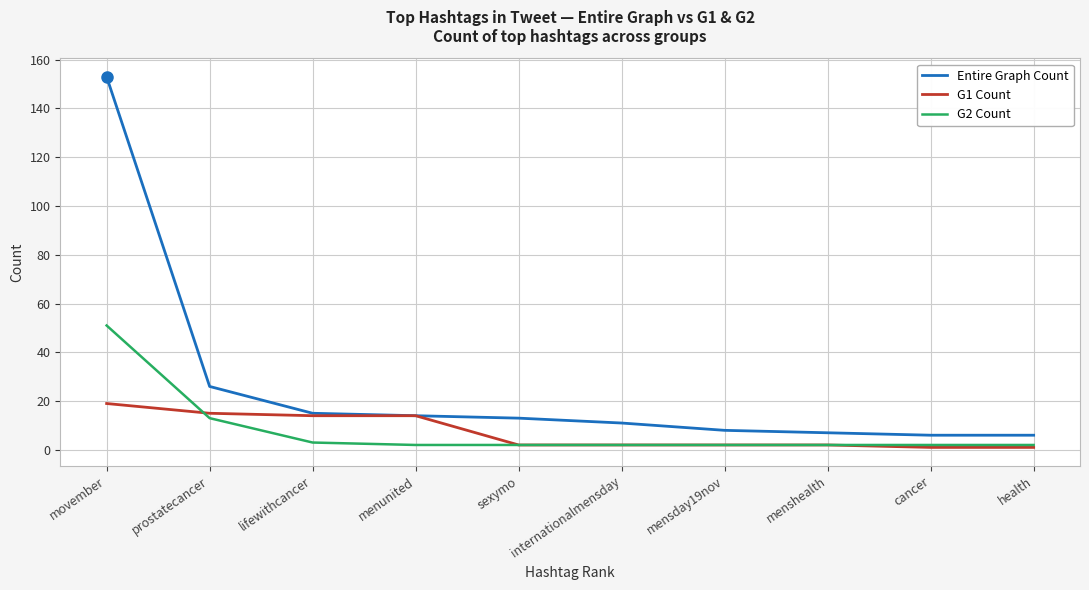

At which category is the sum across all series the highest?

movember